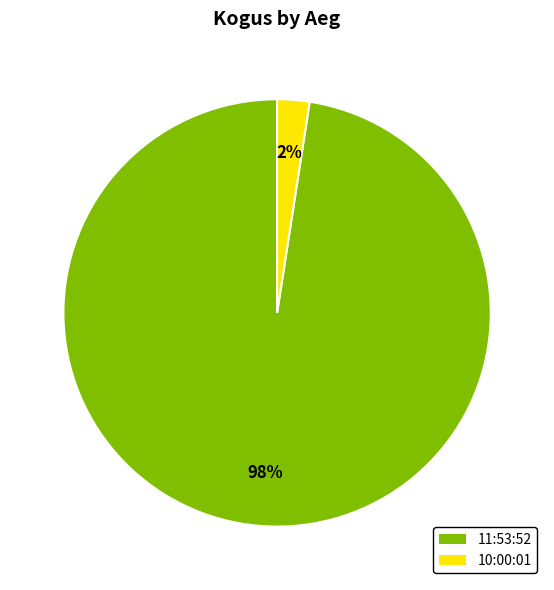

To the nearest percent, what is the average slice percentage?

50%